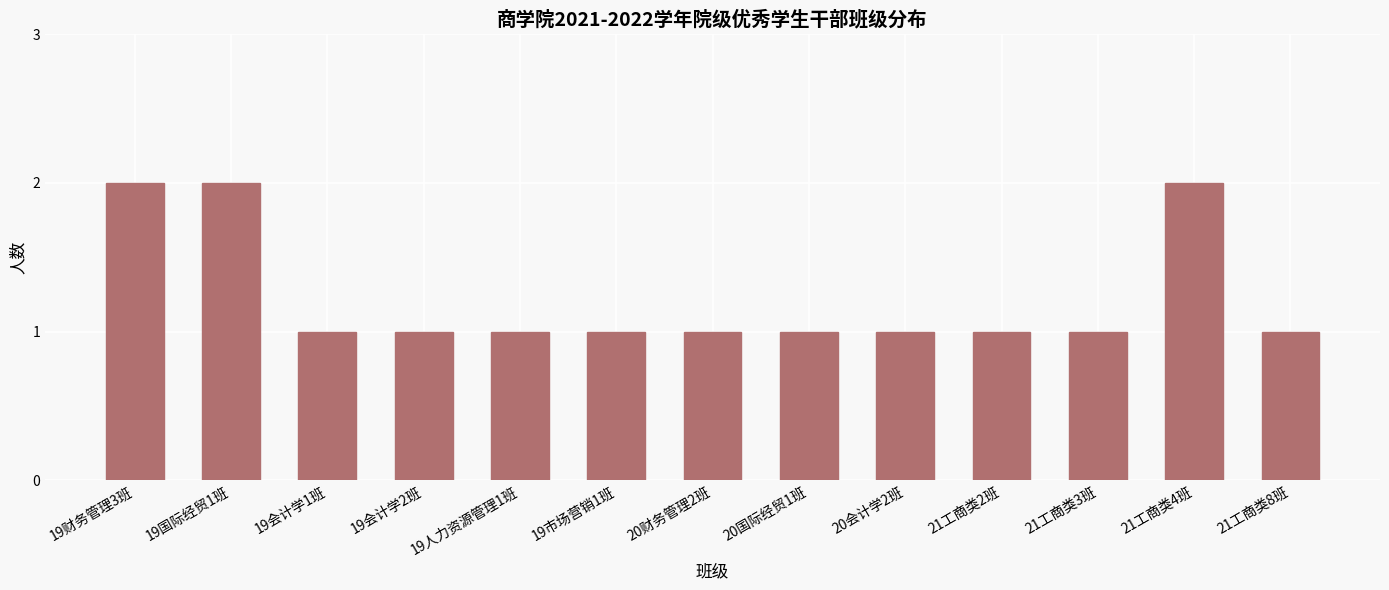

What is the ratio of the value at 19财务管理3班 to the value at 20财务管理2班?

2.0